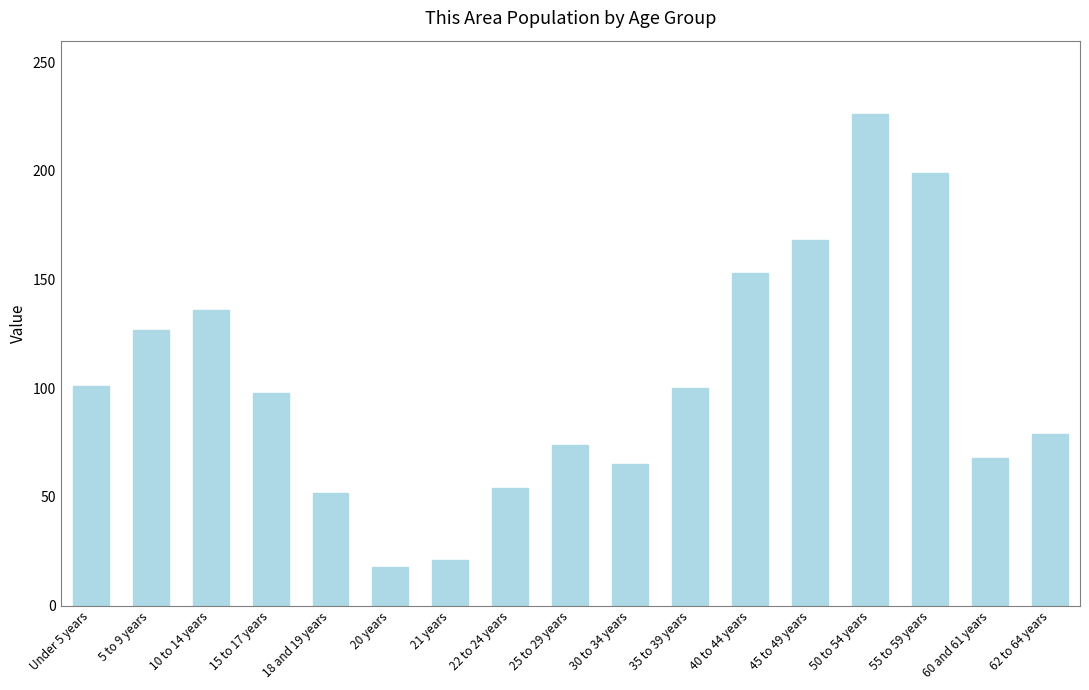

Are the bars grouped side by side (vs. stacked)?

No